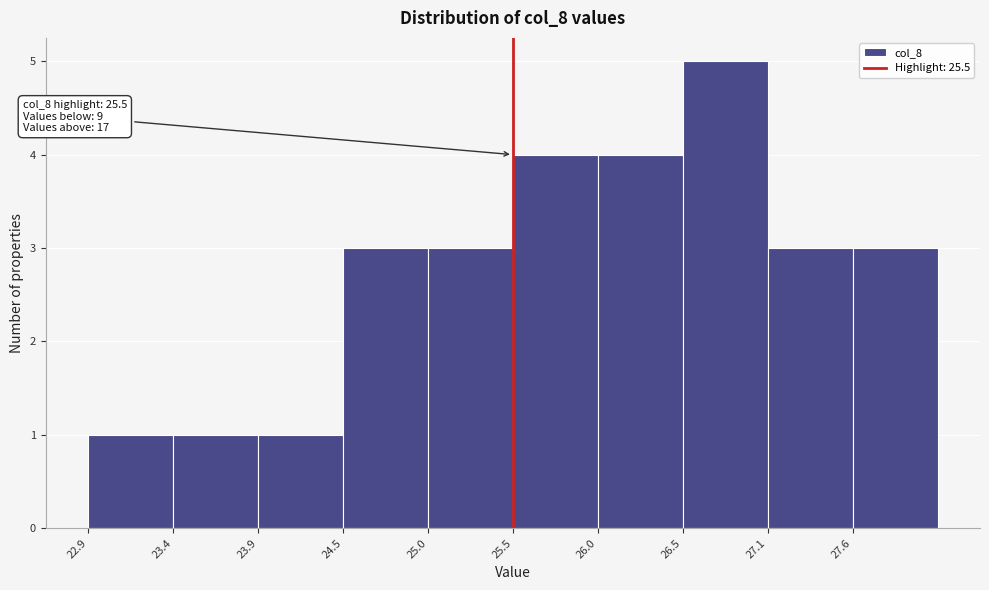

Over which range of the x-axis is the bar tallest?

26.54 to 27.06